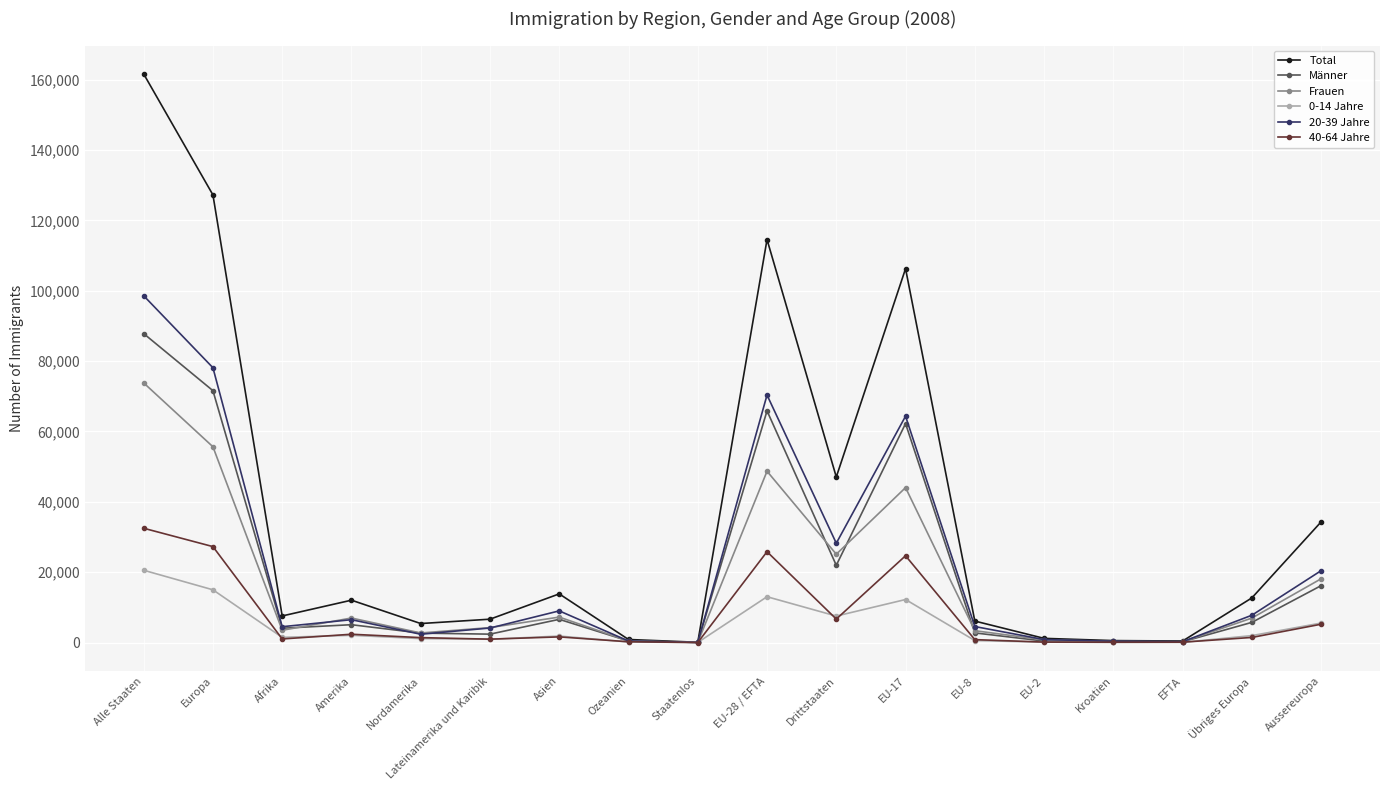

True or false: Männer has a value of 5071 at Amerika.

True